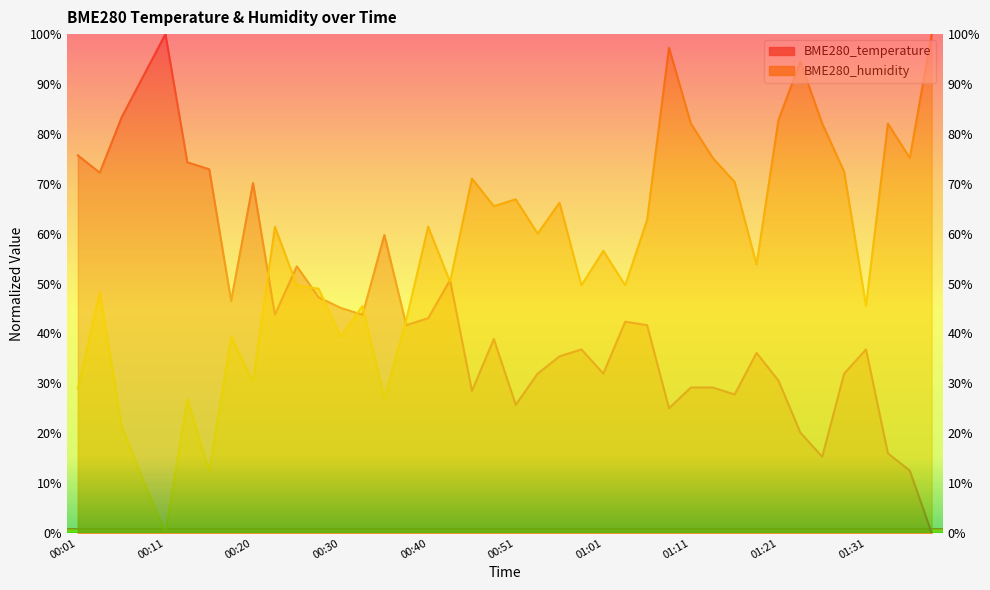

Which category has the lowest value in the BME280_humidity series?

00:11